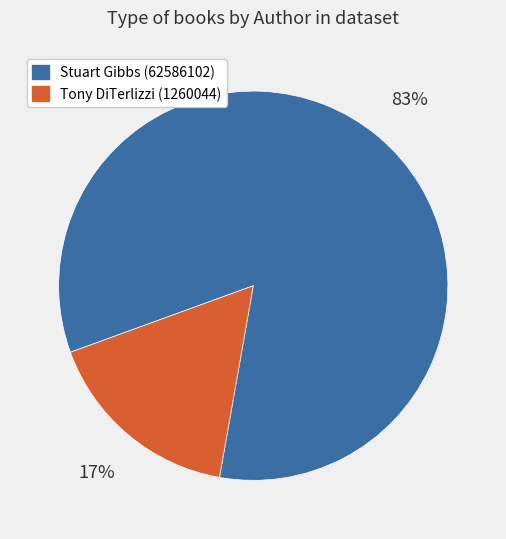

To the nearest percent, what portion does Stuart Gibbs (62586102) represent?

83%